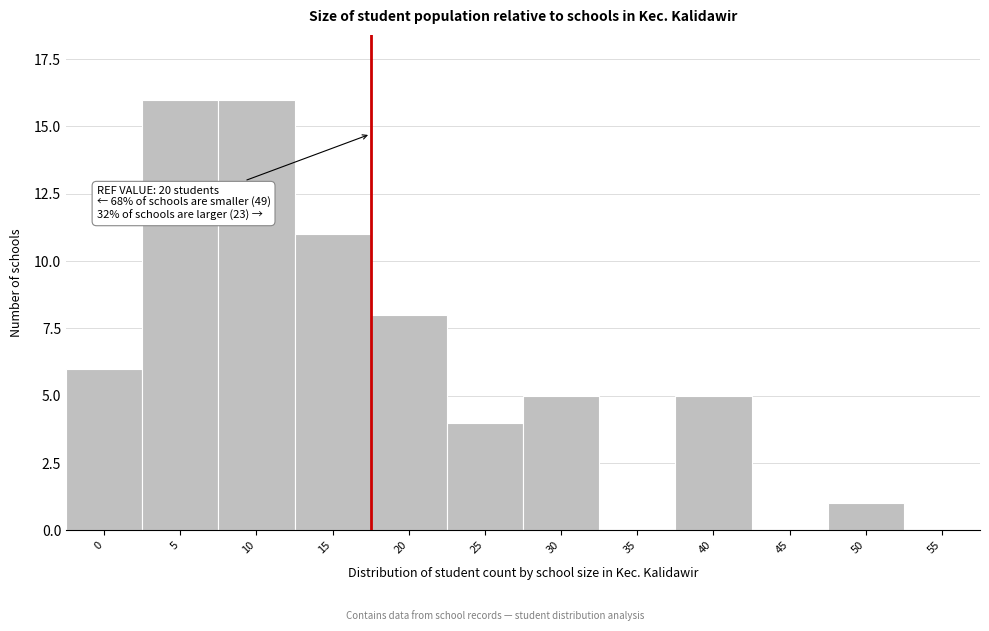

Reading left to right, transcribe all the data shown in this chart.

0=6	5=16	10=16	15=11	20=8	25=4	30=5	35=0	40=5	45=0	50=1	55=0